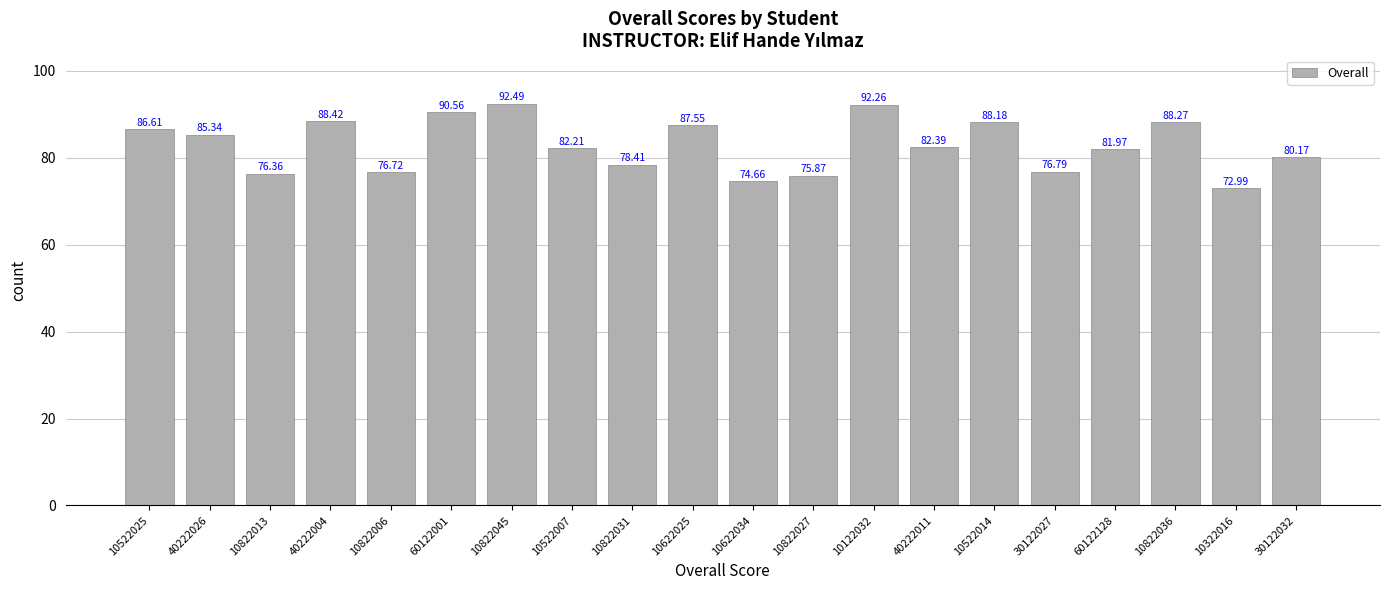

What is the greatest value displayed?

92.5